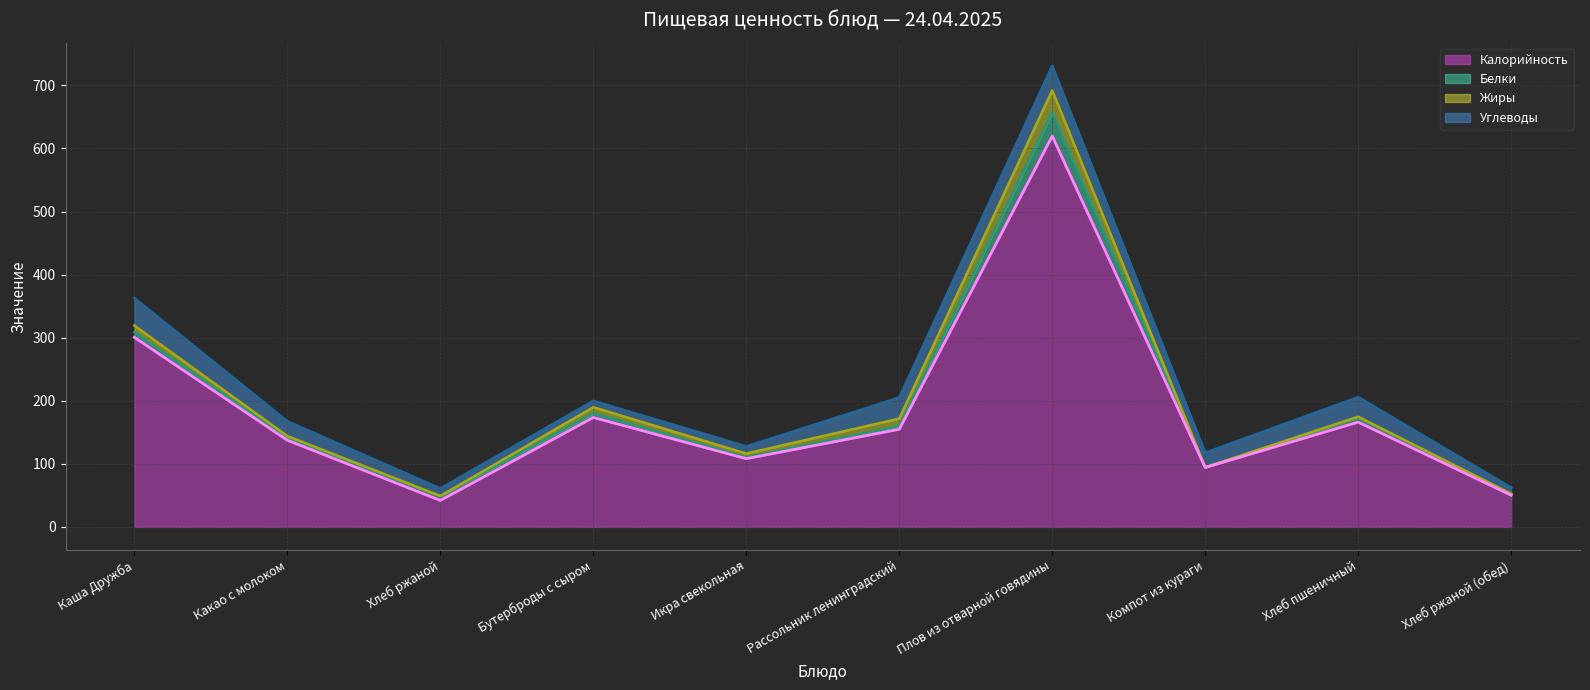

True or false: Жиры and Калорийность cross at least once.

False